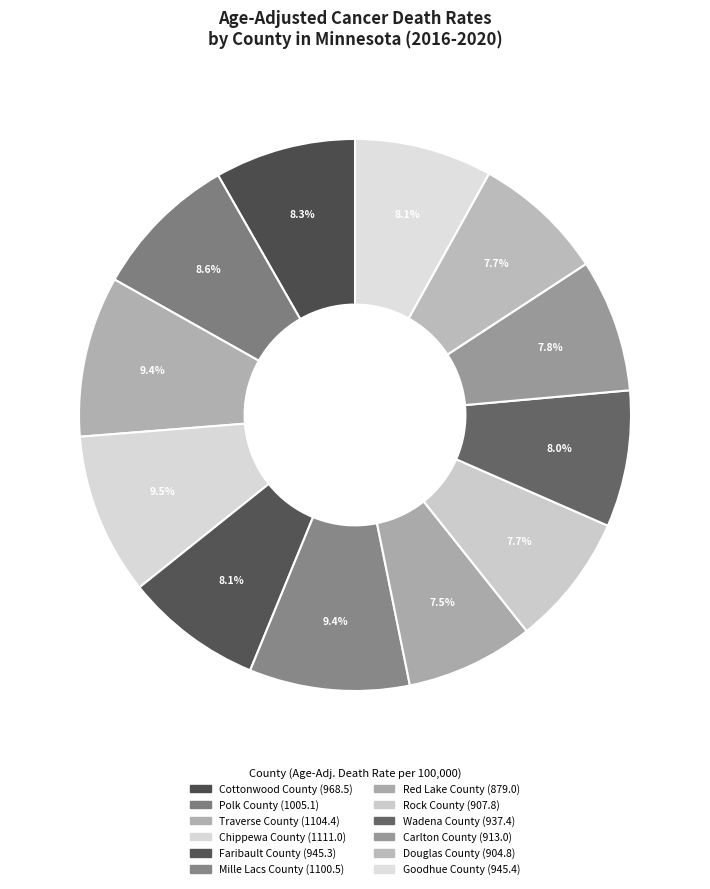

What is the total percentage of Traverse County and Mille Lacs County?

18.8%